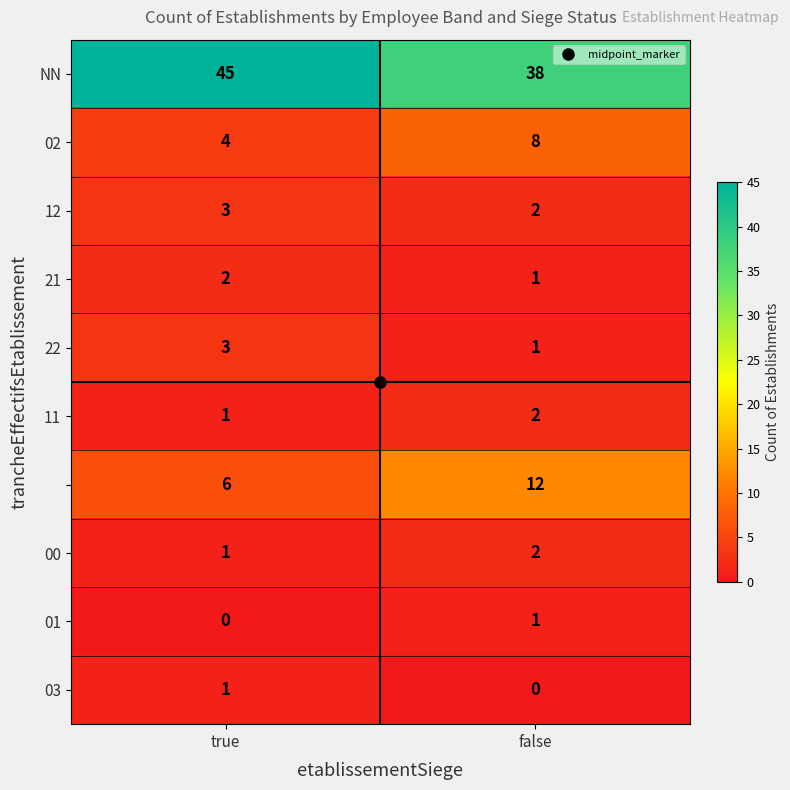

Which label corresponds to the largest value in the chart?

true